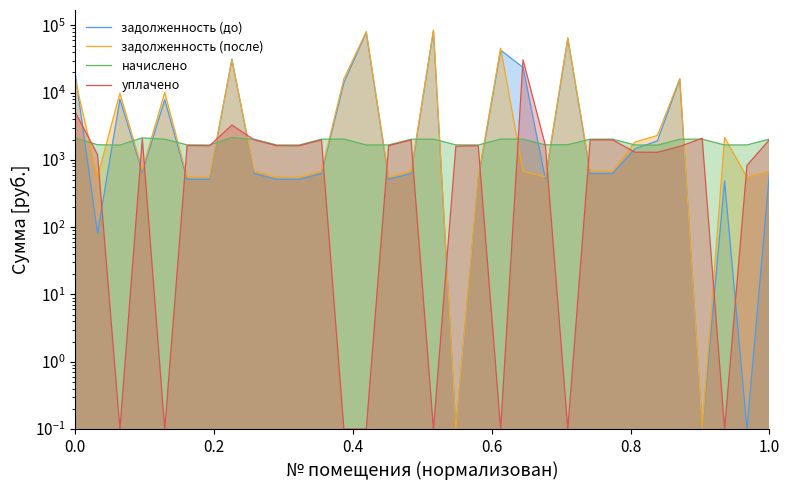

What is the value of the уплачено point at the 25th from the left?

1985.1